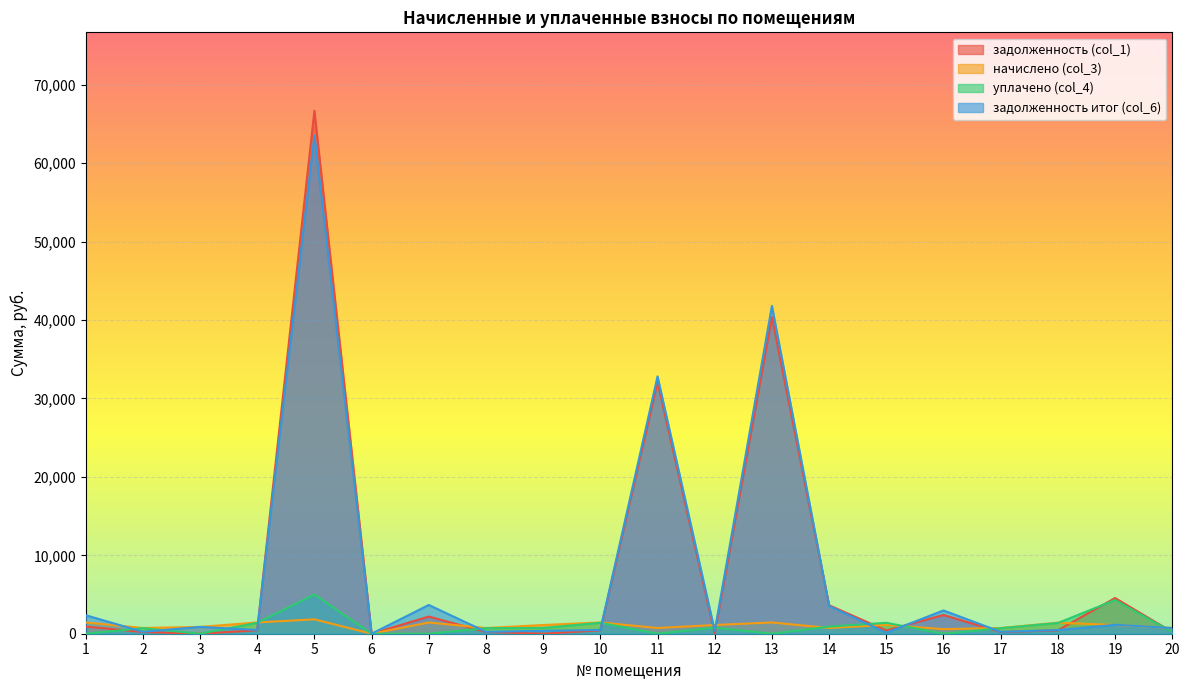

True or false: задолженность (col_1) has a value of 39222.3 at 5.

False